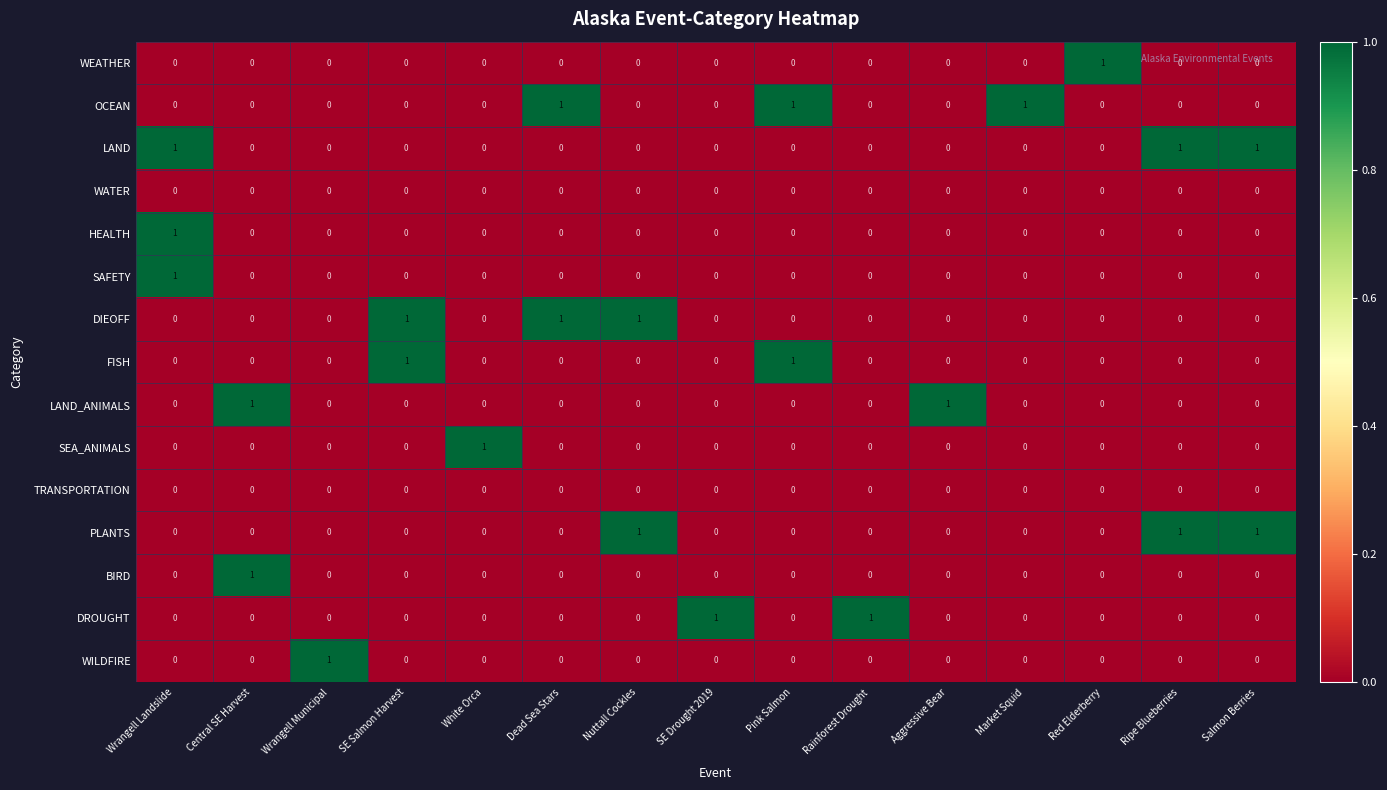

The value of WATER at Wrangell Landslide is 0. True or false?

True